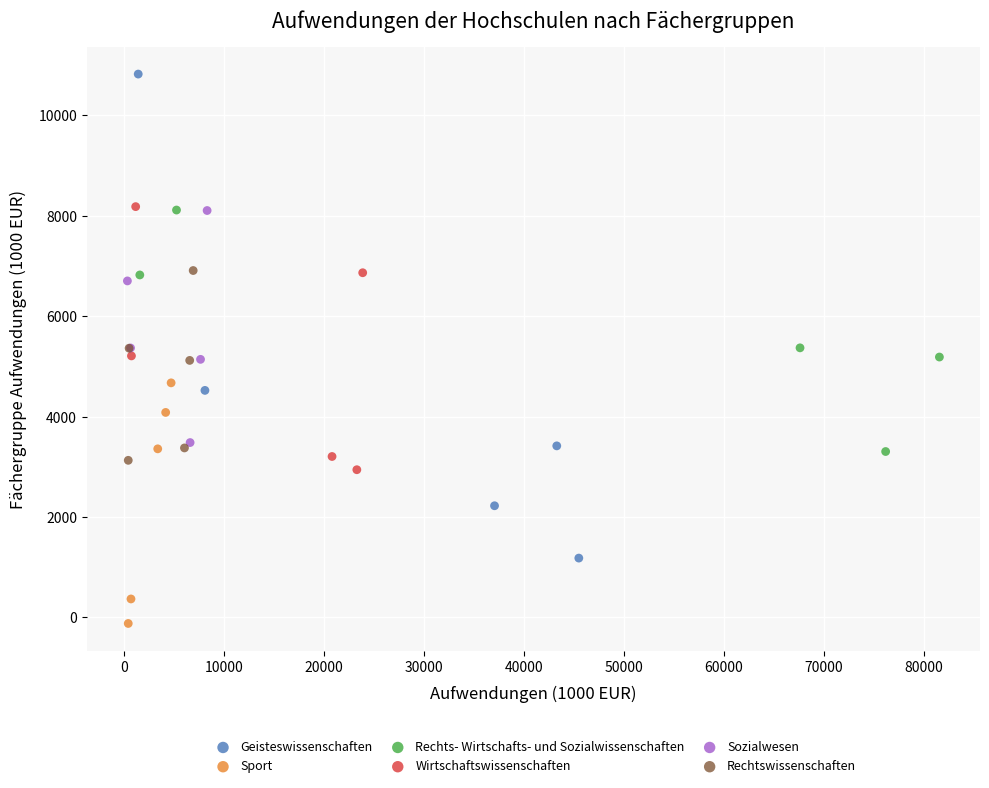

Which series reaches the minimum Y coordinate?

Sport